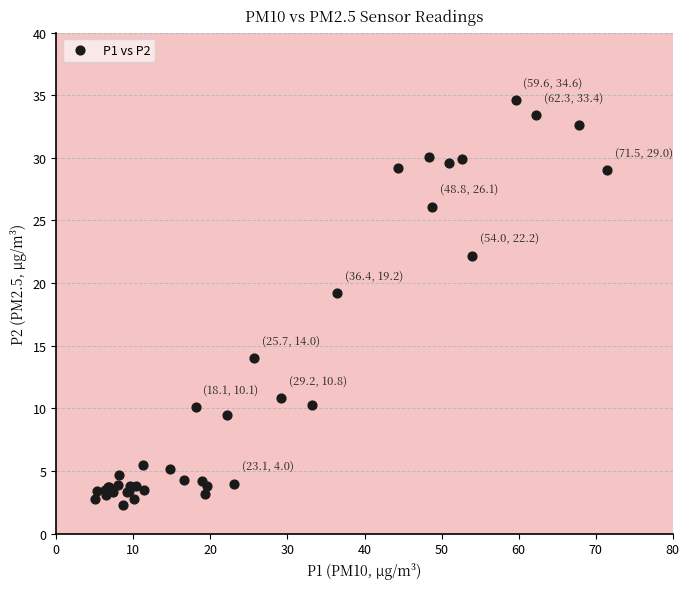

What Y value in the scatter plot is closest to 18?

19.2